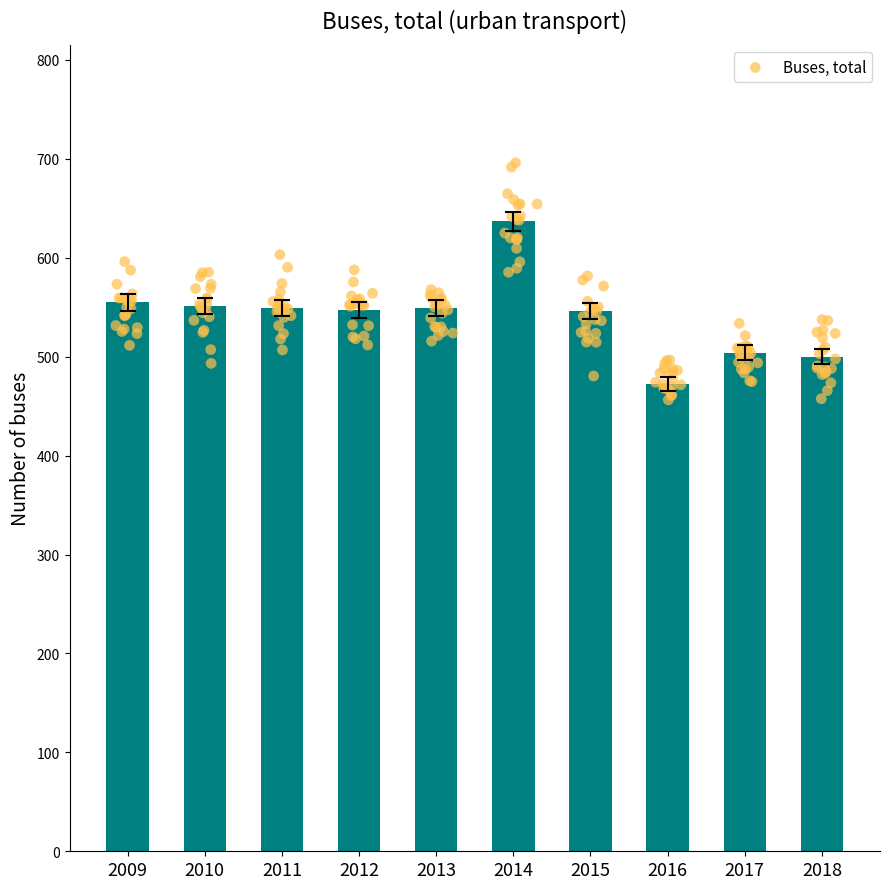

Between 2018 and 2011, which is larger?

2011